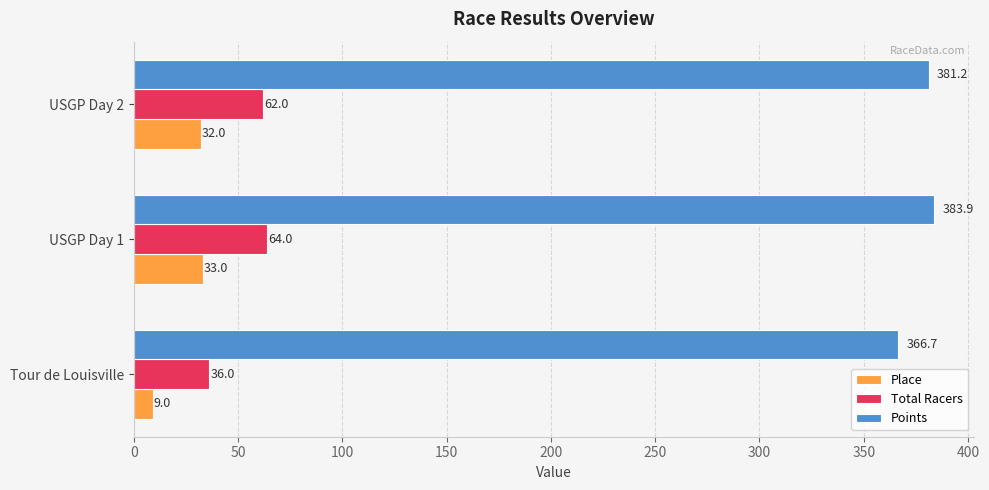

Rank the series by their maximum value, from lowest to highest.

Place, Total Racers, Points